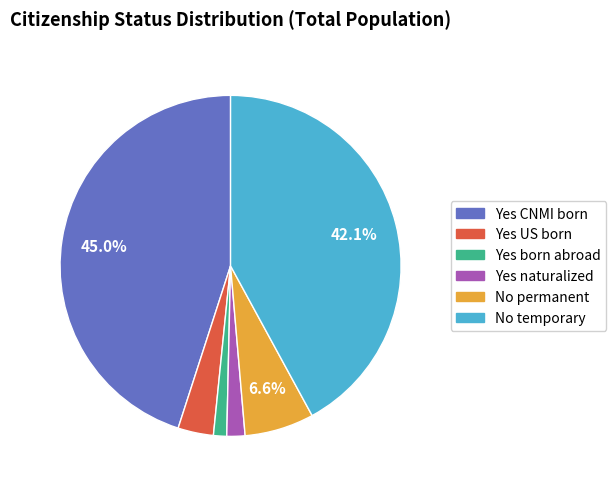

Does any single category account for the majority?

No